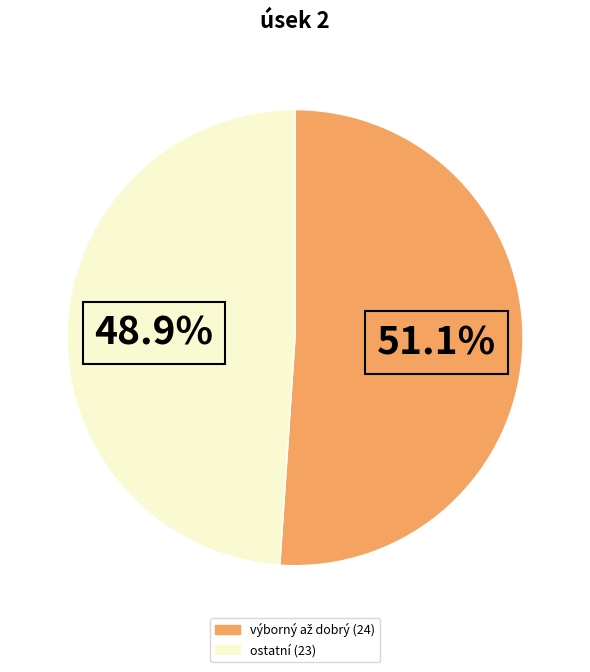

Does any single category account for the majority?

Yes